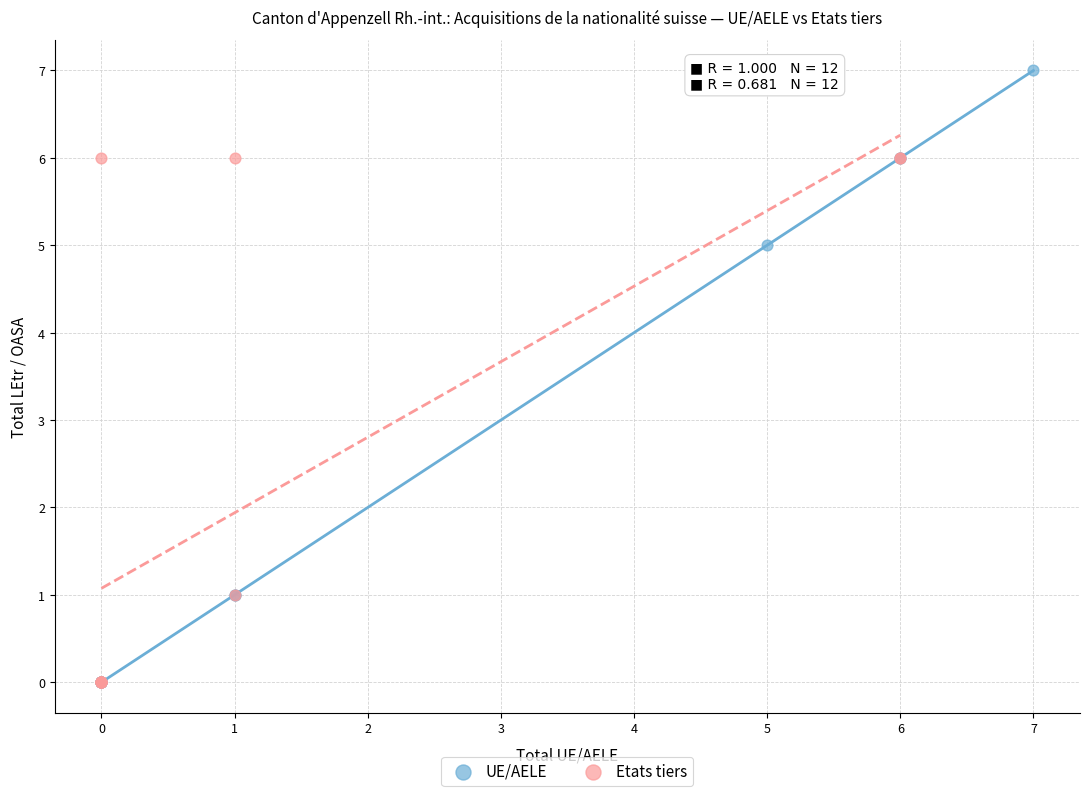

What are all the series names shown in the legend?

UE/AELE, Etats tiers